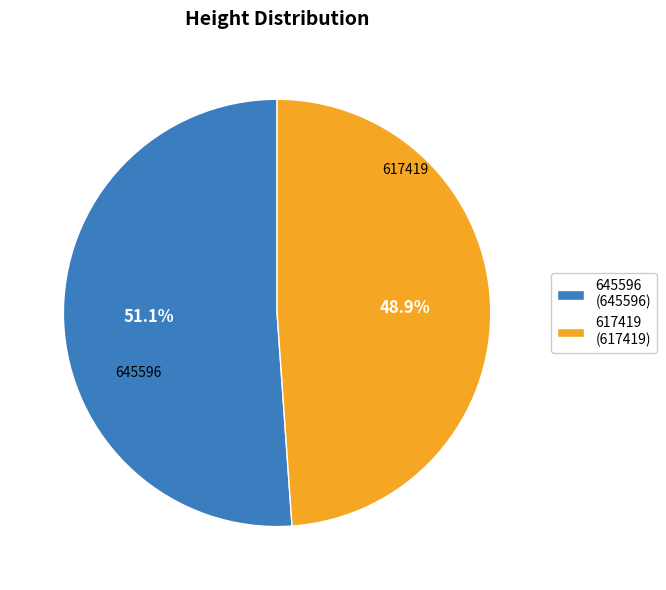

Does any single category account for the majority?

Yes